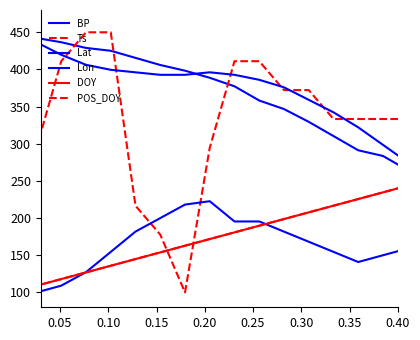

Does the chart display data point markers on the line(s)?

No